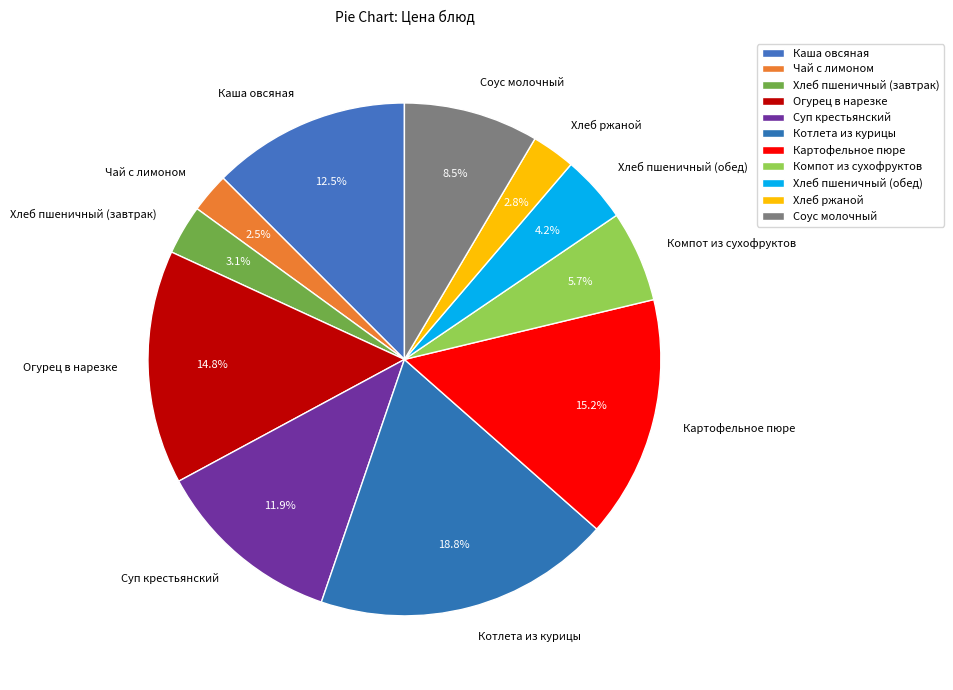

The Каша овсяная slice represents 1% of the pie. True or false?

False